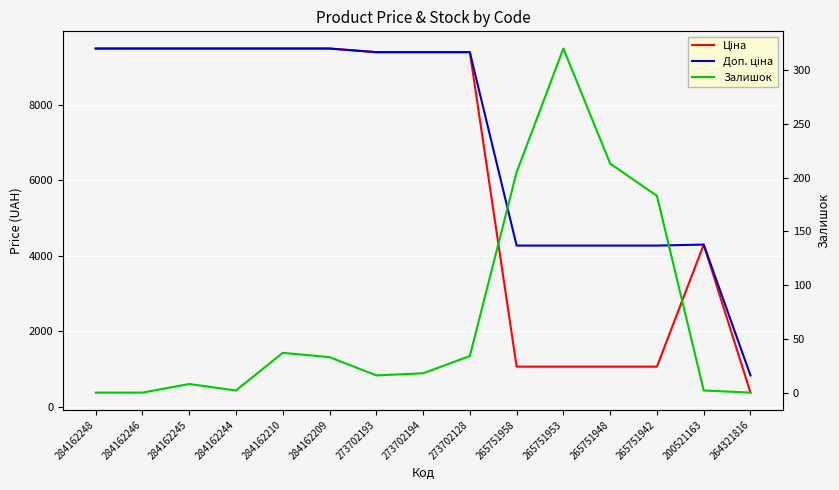

True or false: Залишок and Ціна intersect in this chart.

False